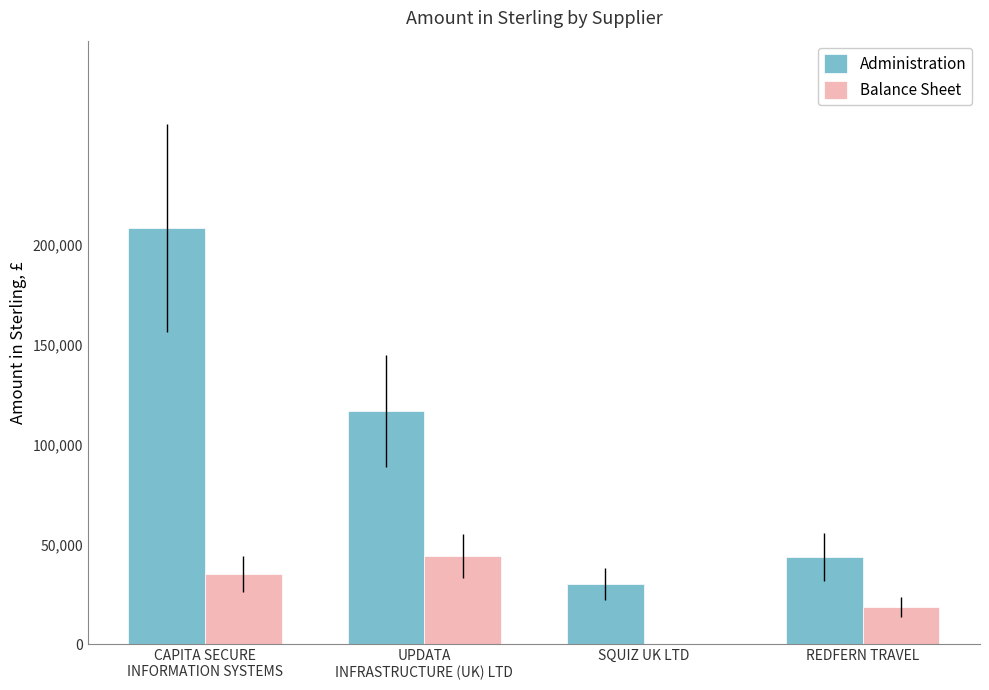

What is the total value across all series at SQUIZ UK LTD?

30360.0